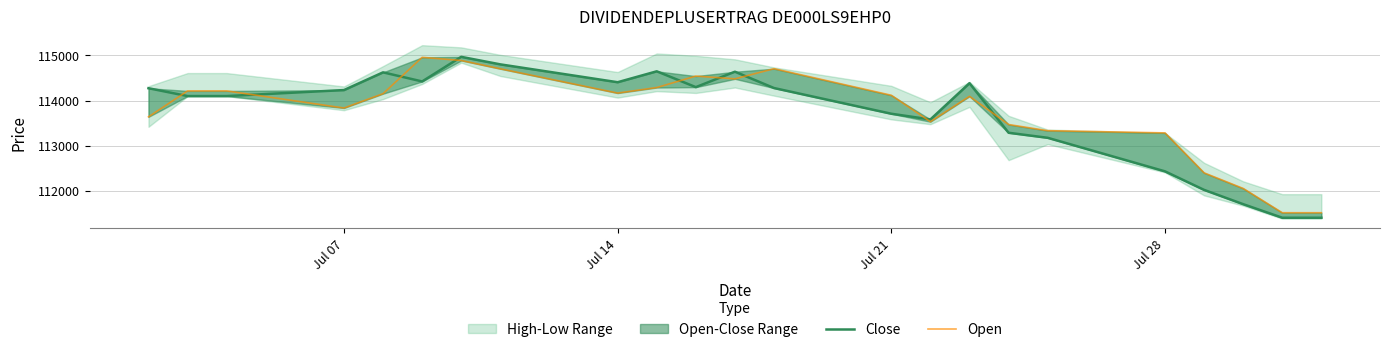

True or false: Open has more than 1 points higher than both neighbors.

True